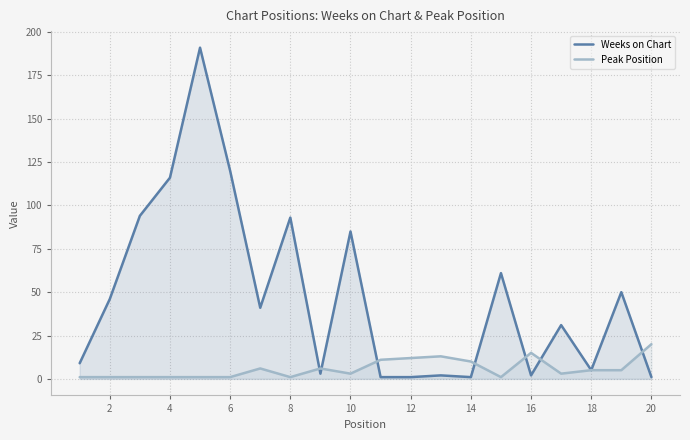

Which series has the largest range (max minus min)?

Weeks on Chart